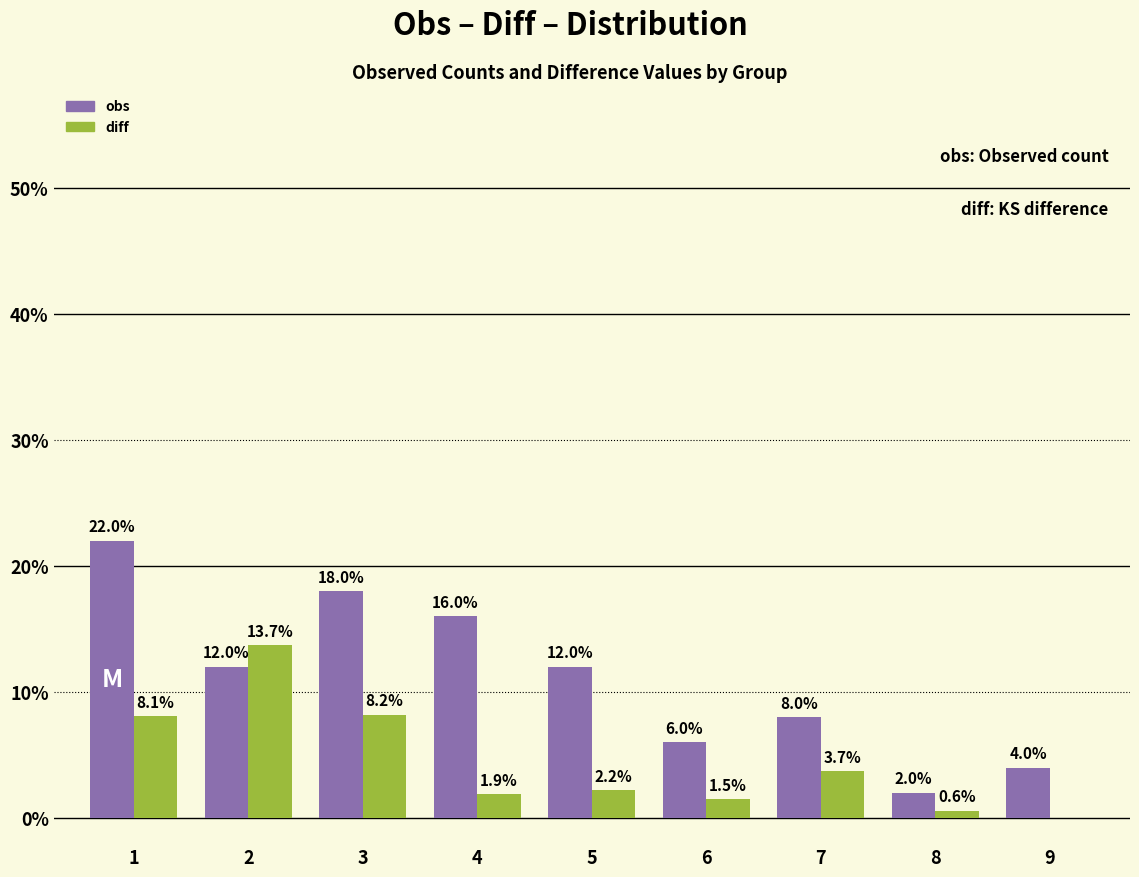

How many positive values does the diff series have?

8